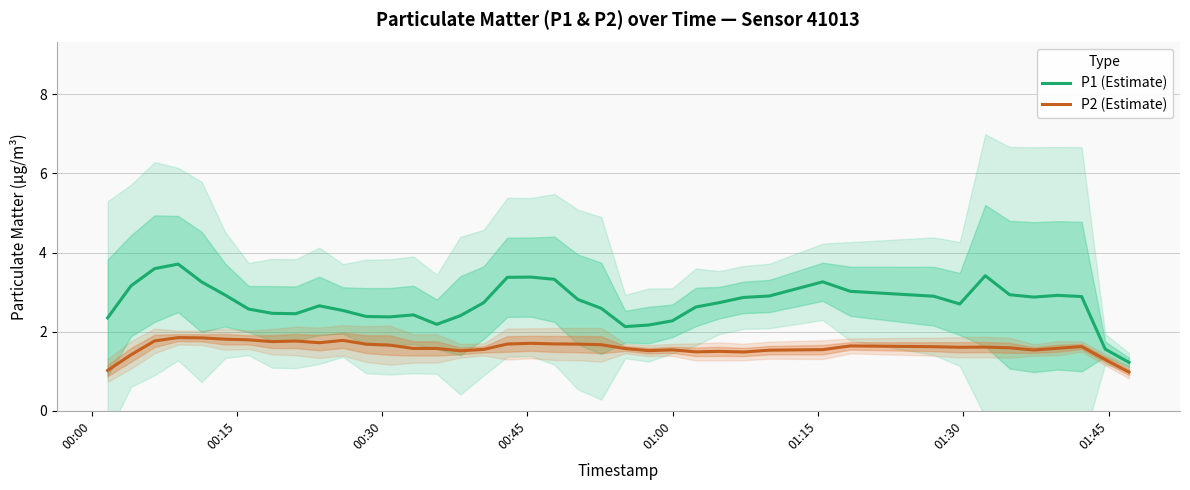

How many data points in P1 (Estimate) are less than 2?

2